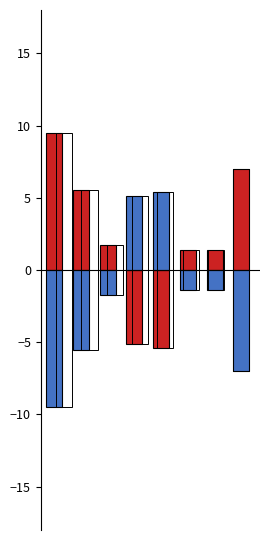

How many bars are there in each group?

2